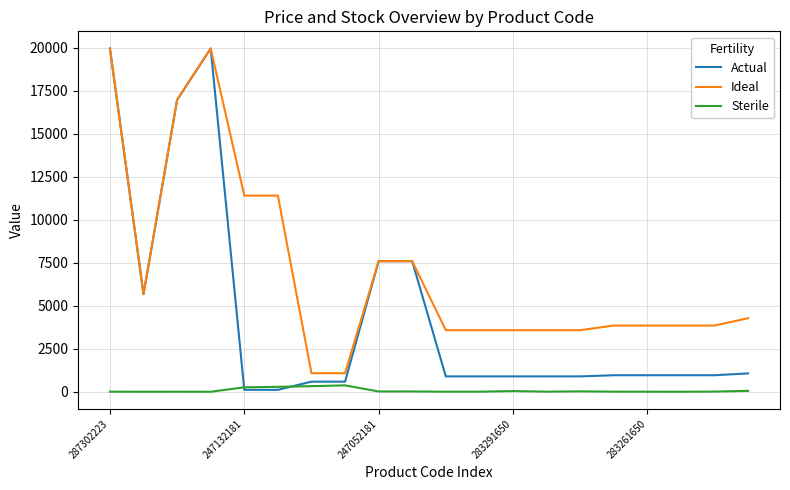

Count the number of data series in this chart.

3